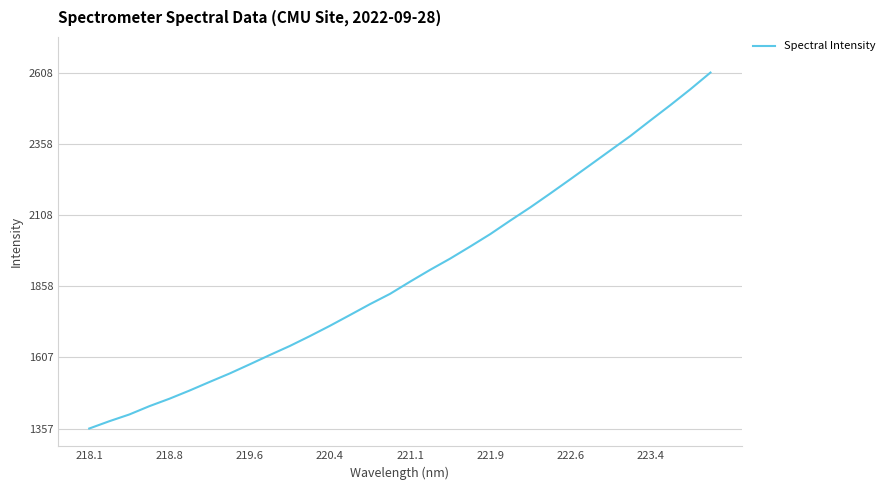

What is the difference between the maximum and minimum values?

1250.4